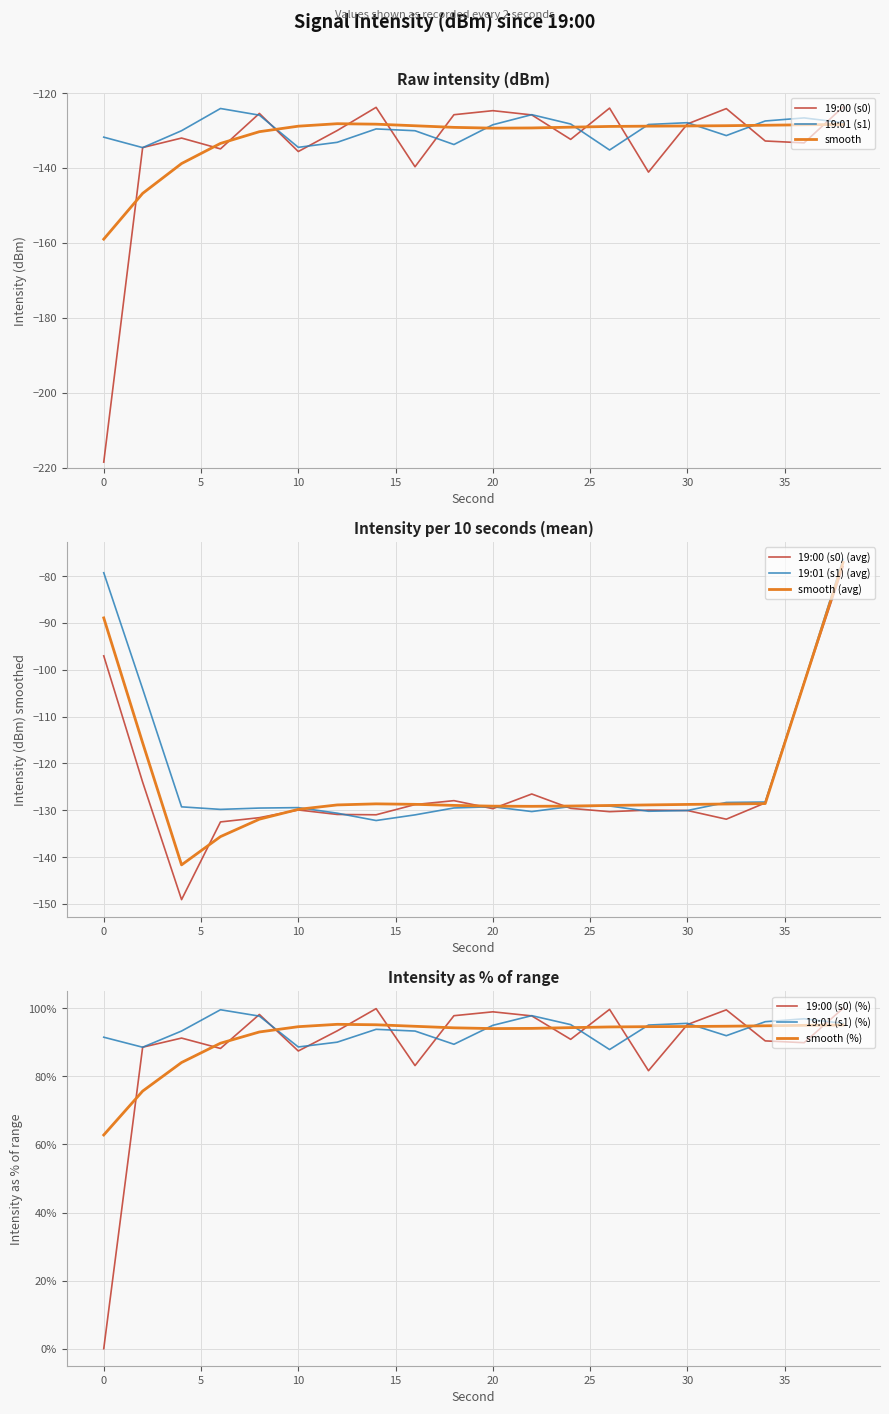

Which series has the largest total across all categories?

19:01